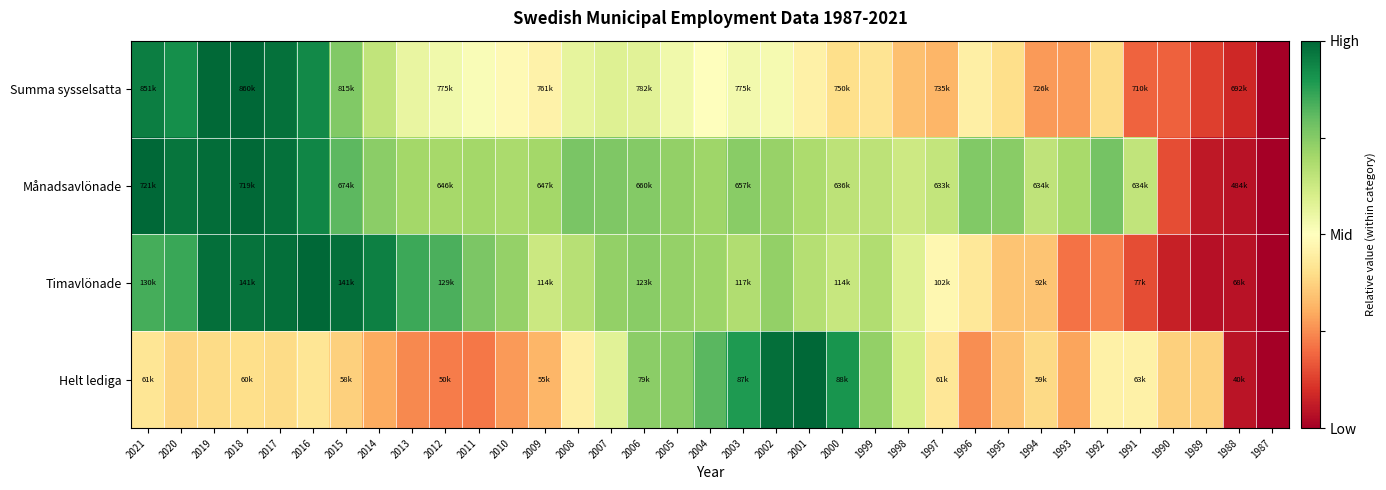

Reading left to right, what are all the values shown in this chart?

Summa sysselsatta: 2021=1.0	2020=0.9	2019=1.0	2018=1.0	2017=1.0	2016=0.9	2015=0.8	2014=0.6	2013=0.6	2012=0.5	2011=0.5	2010=0.5	2009=0.5	2008=0.6	2007=0.6	2006=0.6	2005=0.5	2004=0.5	2003=0.5	2002=0.5	2001=0.5	2000=0.4	1999=0.4	1998=0.3	1997=0.3	1996=0.5	1995=0.4	1994=0.3	1993=0.3	1992=0.4	1991=0.2	1990=0.2	1989=0.1	1988=0.1	1987=0.0
Månadsavlönade: 2021=1.0	2020=1.0	2019=1.0	2018=1.0	2017=1.0	2016=0.9	2015=0.8	2014=0.7	2013=0.7	2012=0.7	2011=0.7	2010=0.7	2009=0.7	2008=0.8	2007=0.8	2006=0.8	2005=0.7	2004=0.7	2003=0.7	2002=0.7	2001=0.7	2000=0.7	1999=0.7	1998=0.6	1997=0.6	1996=0.8	1995=0.7	1994=0.7	1993=0.7	1992=0.8	1991=0.6	1990=0.1	1989=0.1	1988=0.0	1987=0.0
Timavlönade: 2021=0.8	2020=0.9	2019=1.0	2018=1.0	2017=1.0	2016=1.0	2015=1.0	2014=0.9	2013=0.9	2012=0.8	2011=0.8	2010=0.7	2009=0.6	2008=0.7	2007=0.7	2006=0.7	2005=0.7	2004=0.7	2003=0.7	2002=0.7	2001=0.7	2000=0.6	1999=0.7	1998=0.6	1997=0.5	1996=0.4	1995=0.3	1994=0.3	1993=0.2	1992=0.2	1991=0.1	1990=0.1	1989=0.0	1988=0.0	1987=0.0
Helt lediga: 2021=0.4	2020=0.4	2019=0.4	2018=0.4	2017=0.4	2016=0.4	2015=0.4	2014=0.3	2013=0.2	2012=0.2	2011=0.2	2010=0.3	2009=0.3	2008=0.4	2007=0.6	2006=0.7	2005=0.7	2004=0.8	2003=0.9	2002=1.0	2001=1.0	2000=0.9	1999=0.7	1998=0.6	1997=0.4	1996=0.3	1995=0.3	1994=0.4	1993=0.3	1992=0.5	1991=0.5	1990=0.4	1989=0.4	1988=0.0	1987=0.0